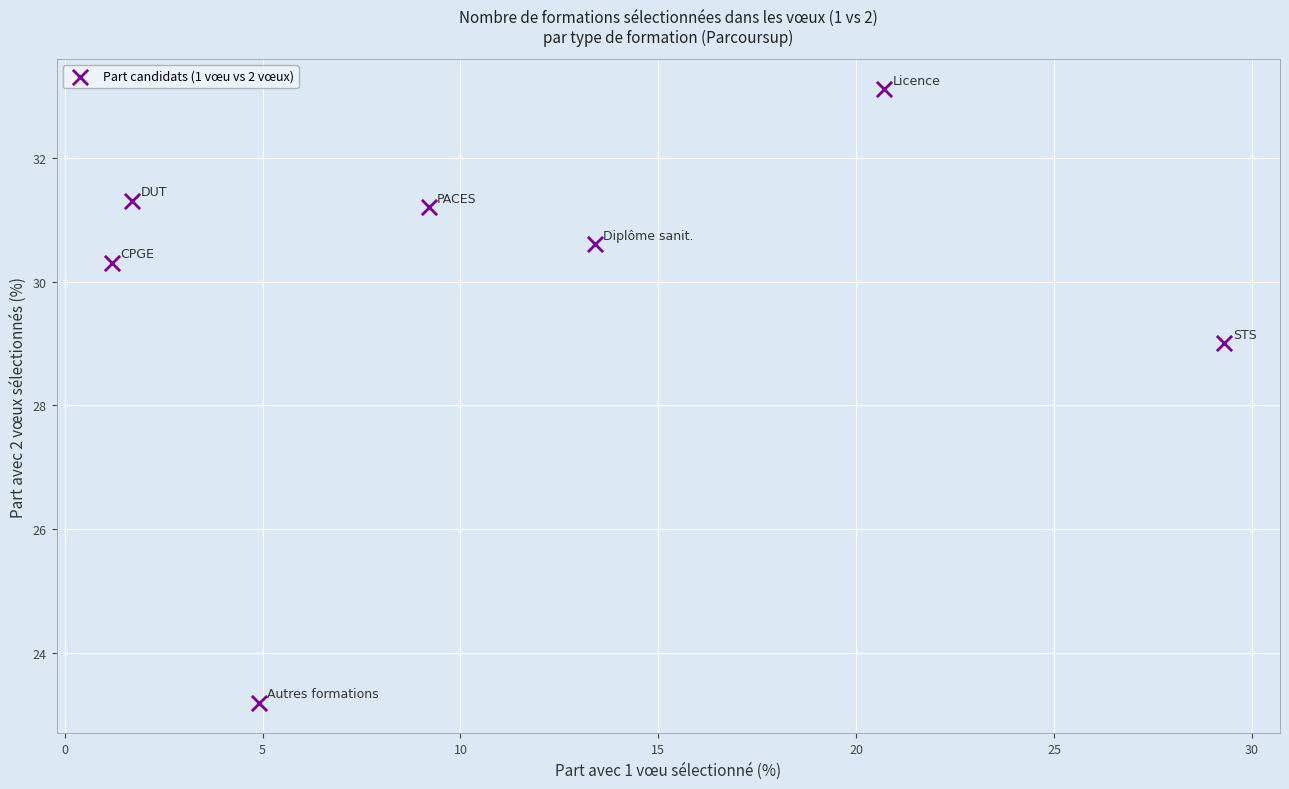

What Y value in the scatter plot is closest to 28?

29.0